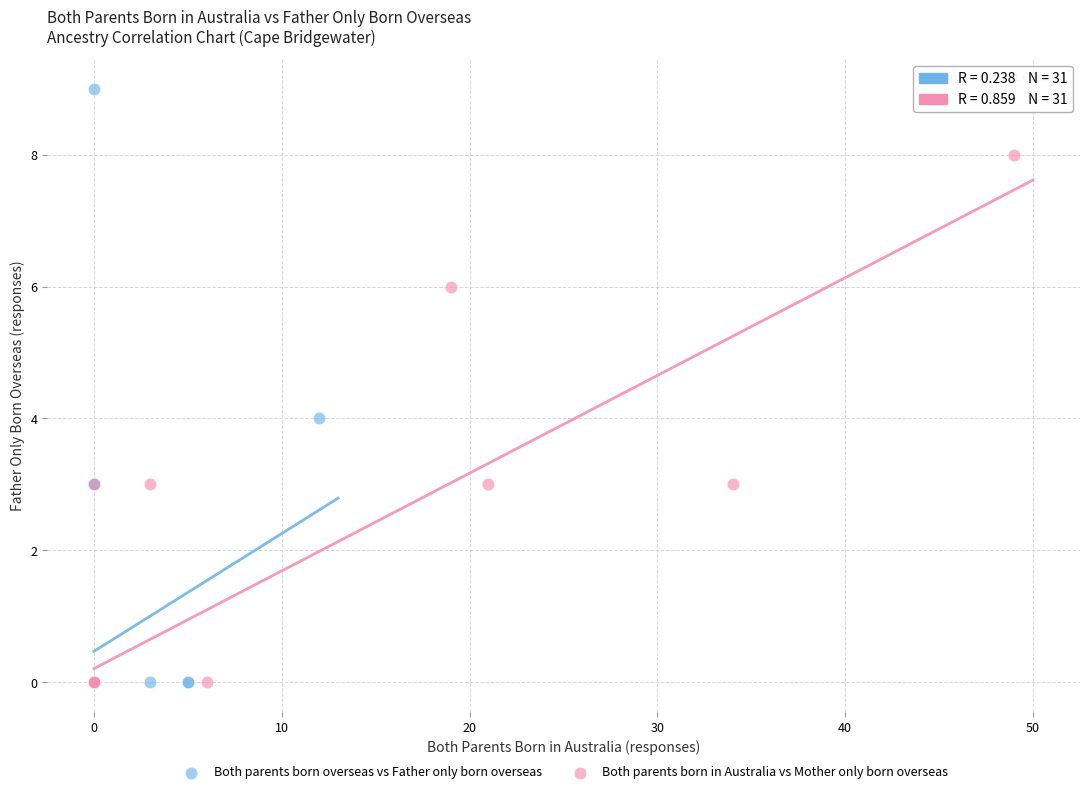

Which series contains the highest Y value?

Both parents born overseas vs Father only born overseas